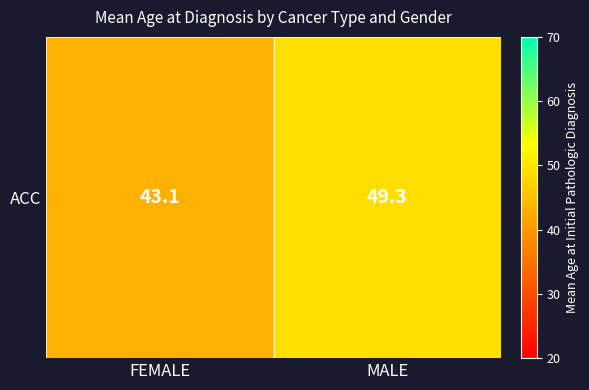

What is the change in value from FEMALE to MALE?

+6.2